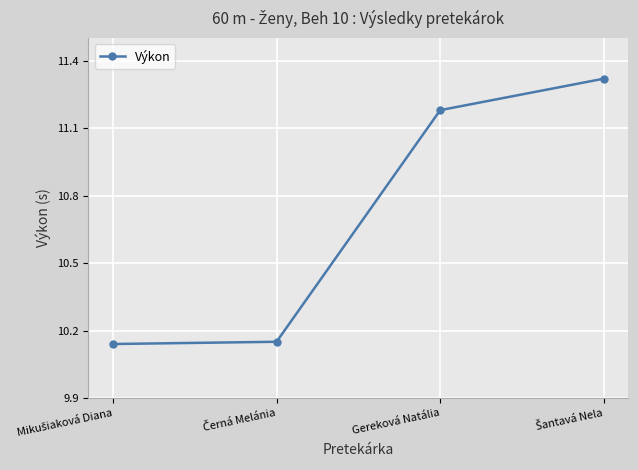

Where does the data first go above 11?

Gereková Natália